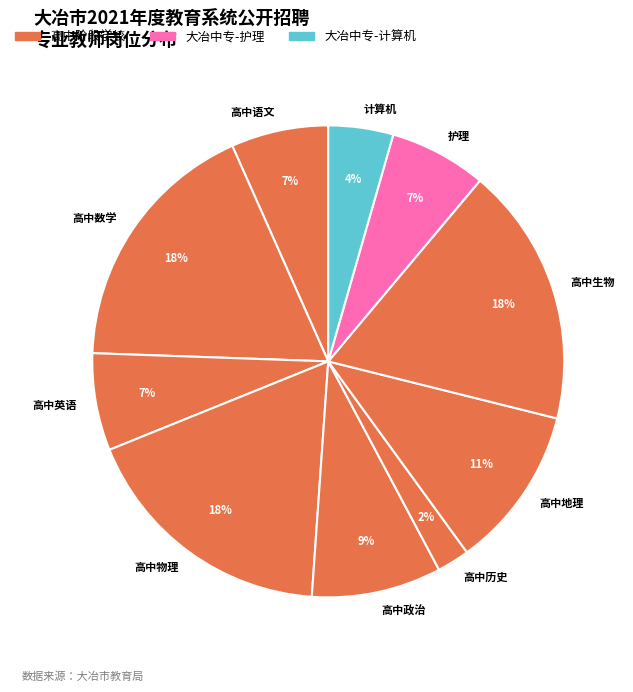

Is there any slice that represents more than half of the pie?

No